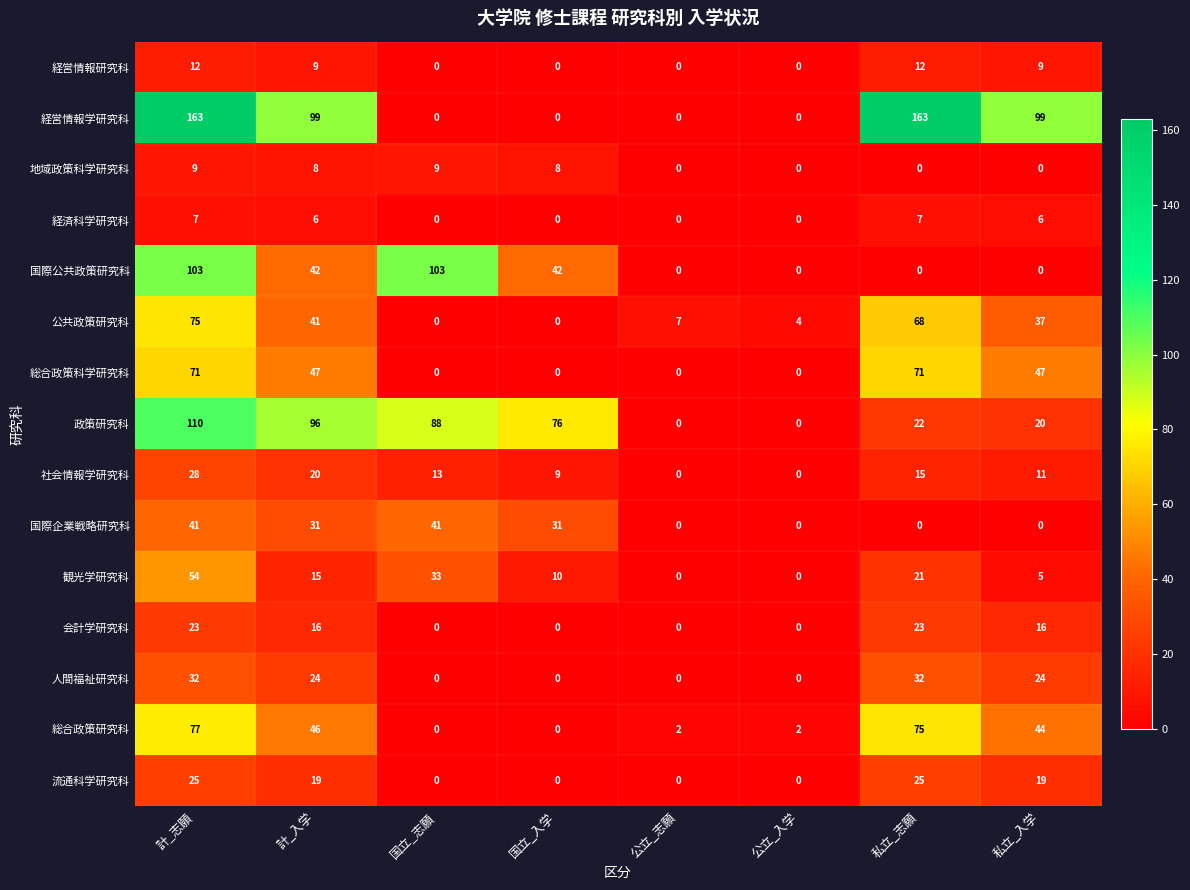

Which series has the widest spread of values?

経営情報学研究科